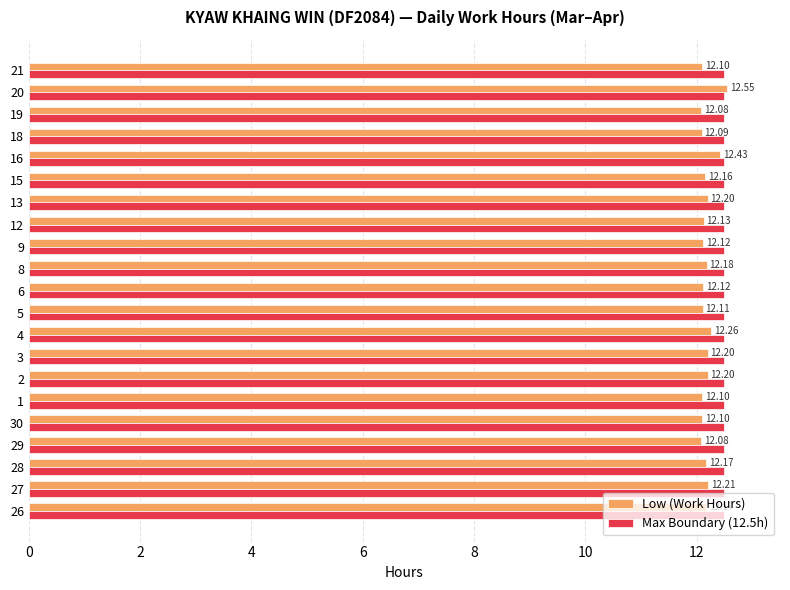

What is the difference between the highest and lowest values at 9?

0.4